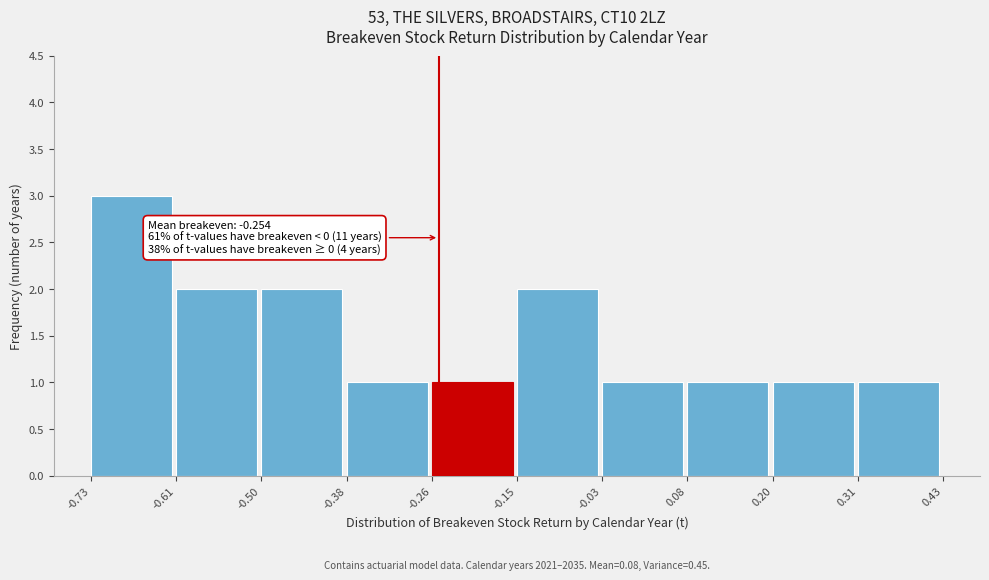

Over which range of the x-axis is the bar tallest?

-0.73 to -0.61